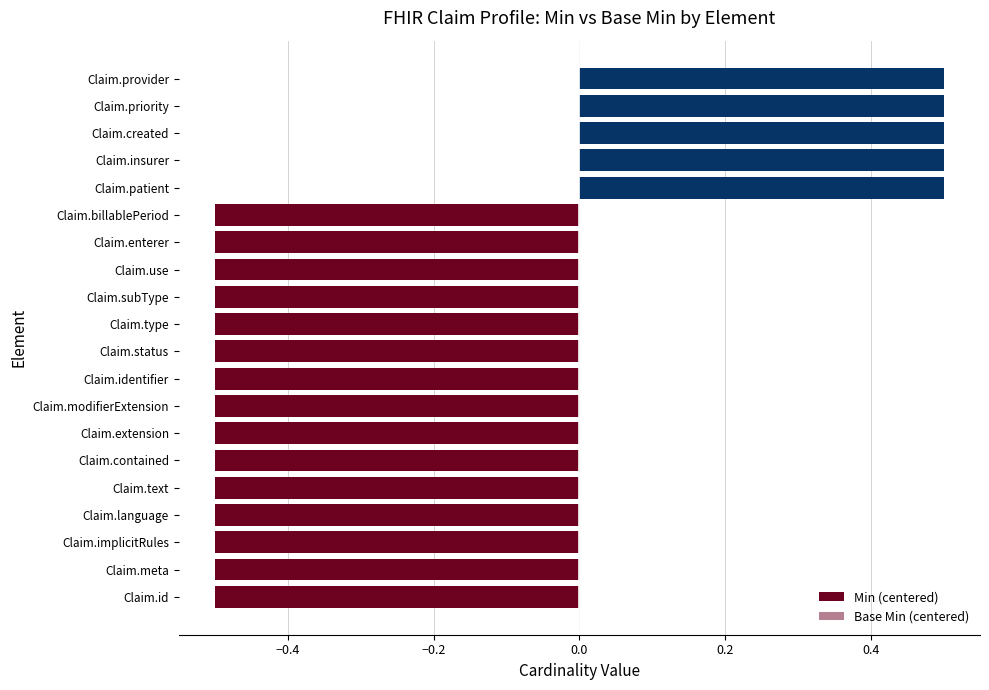

Does the chart contain any negative values?

Yes